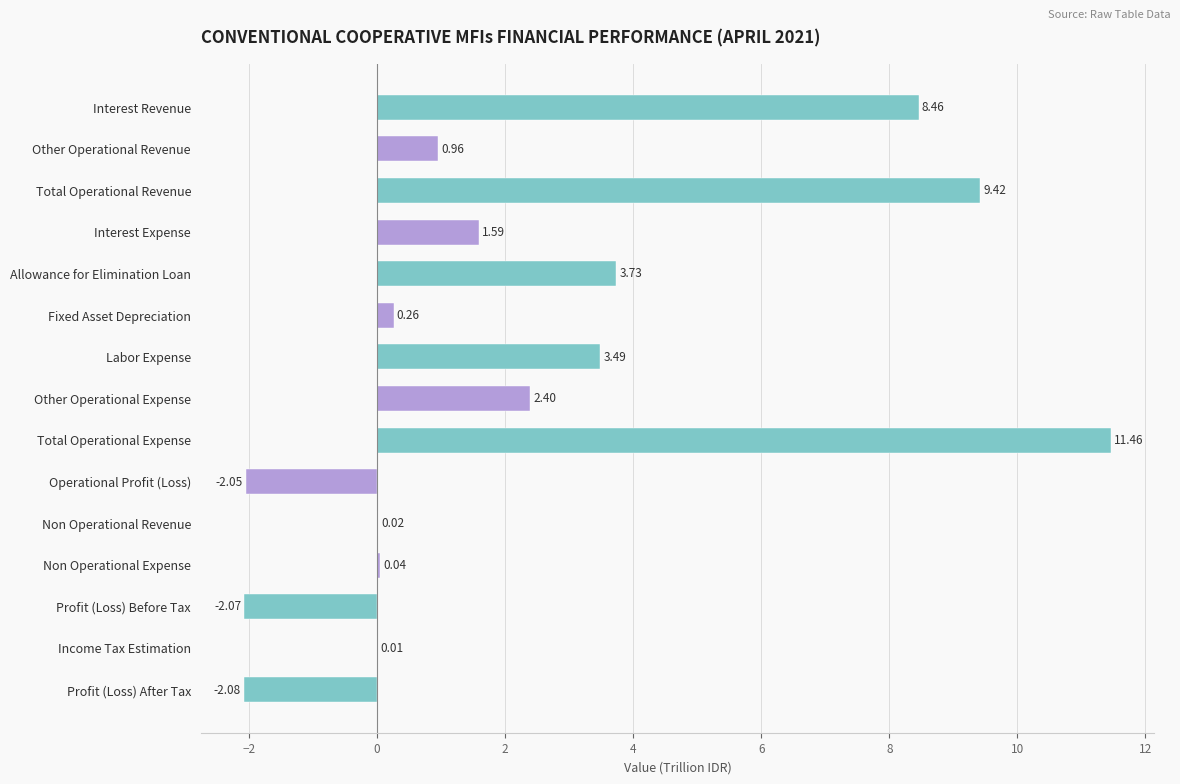

What is the change in value from Total Operational Revenue to Income Tax Estimation?

-9.4